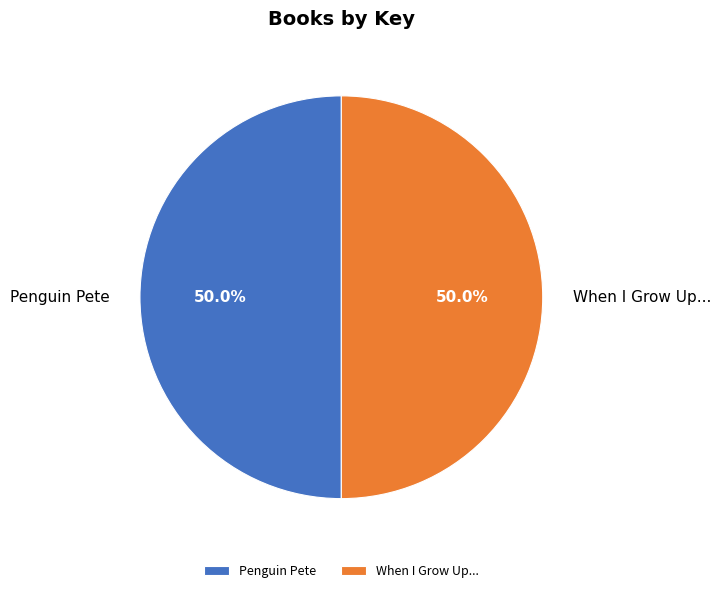

What is the ratio of the value at Penguin Pete to the value at When I Grow Up...?

1.0